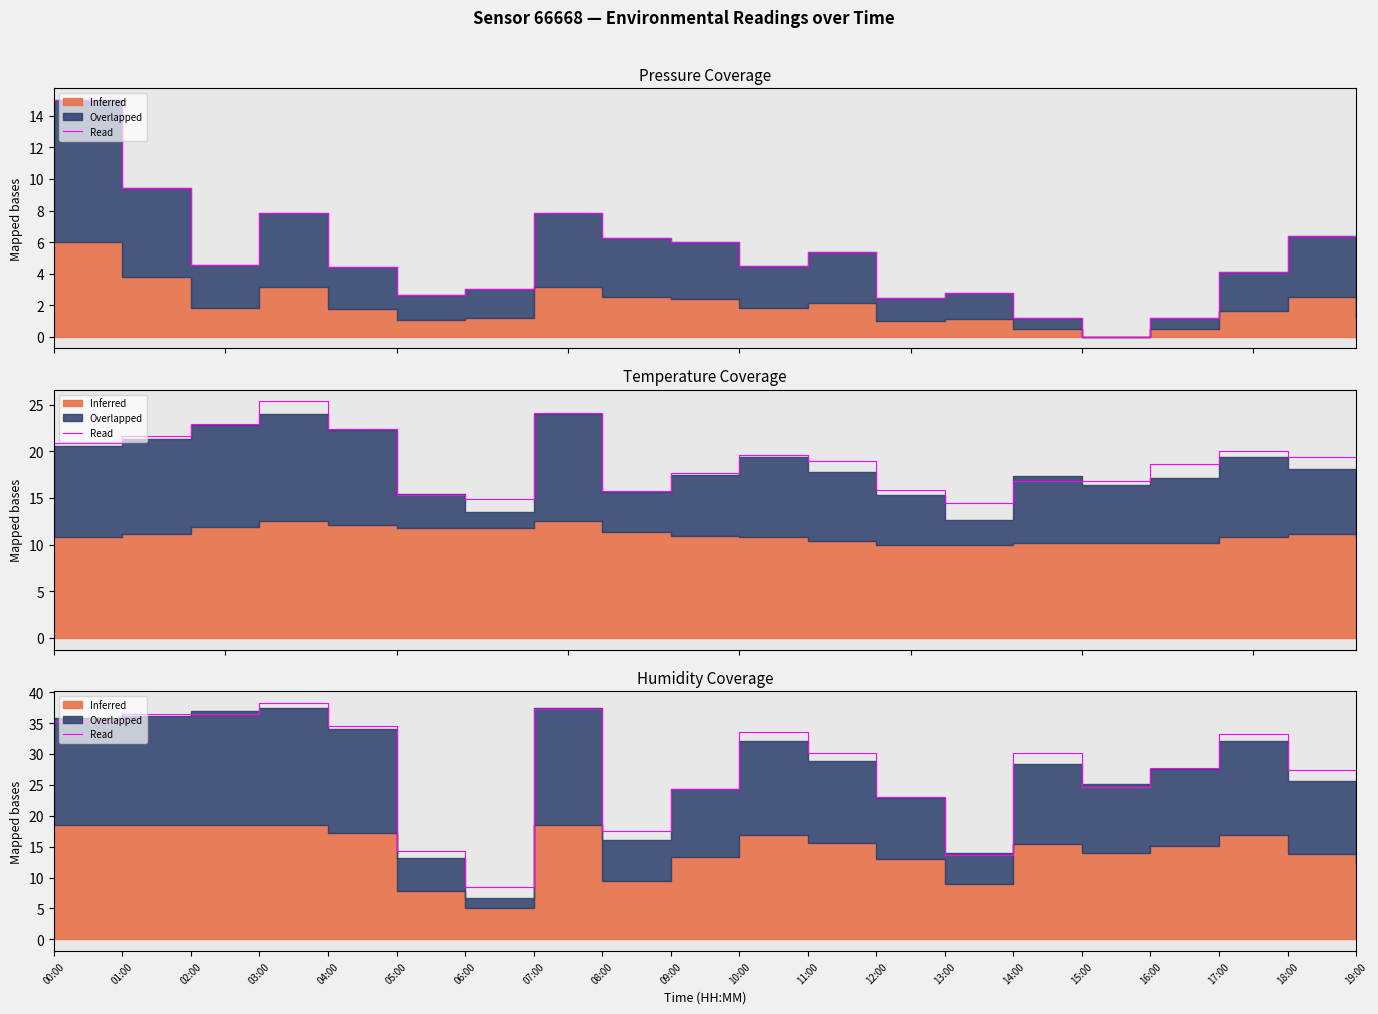

List the labels in order of pressure value, smallest first.

15:00, 14:00, 16:00, 12:00, 05:00, 13:00, 19:00, 06:00, 17:00, 04:00, 10:00, 02:00, 11:00, 09:00, 08:00, 18:00, 03:00, 07:00, 01:00, 00:00